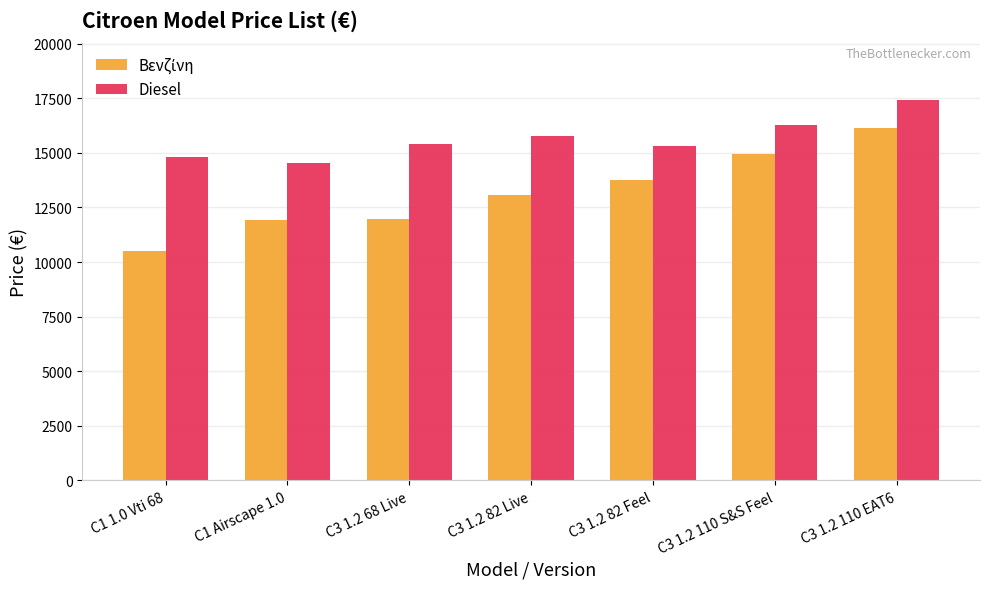

At which category is the sum across all series the highest?

C3 1.2 110 EAT6